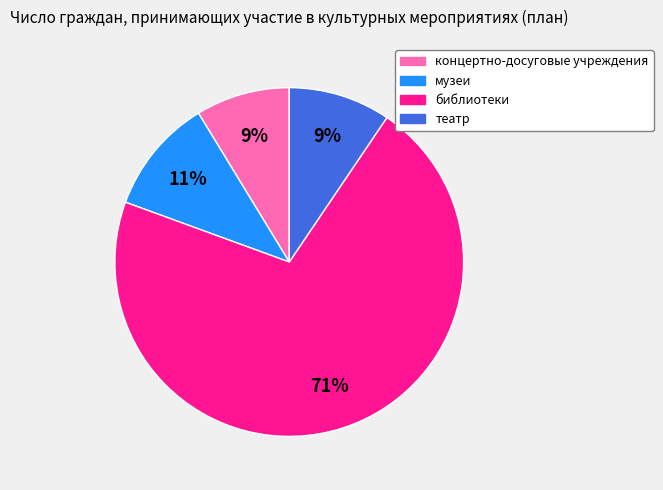

Is there any slice that represents more than half of the pie?

Yes